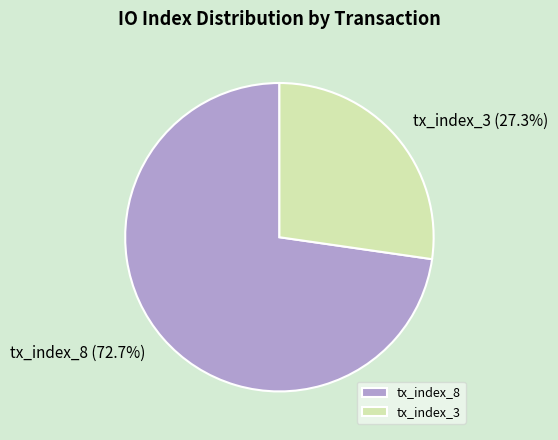

To the nearest percent, what percentage of the pie is tx_index_3?

27%